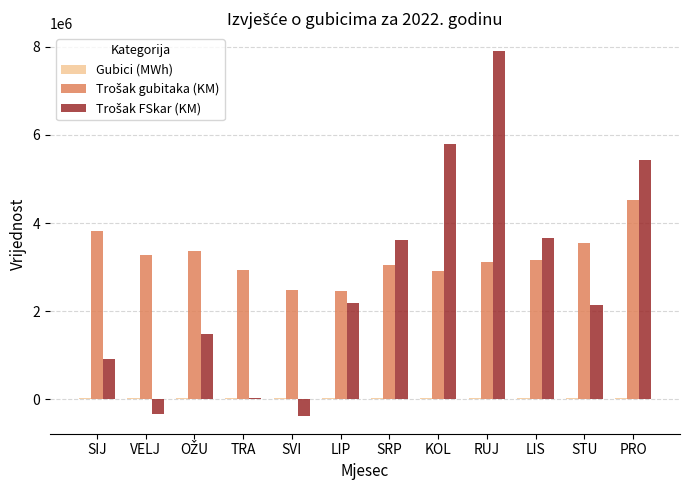

At which category is the sum across all series the highest?

RUJ